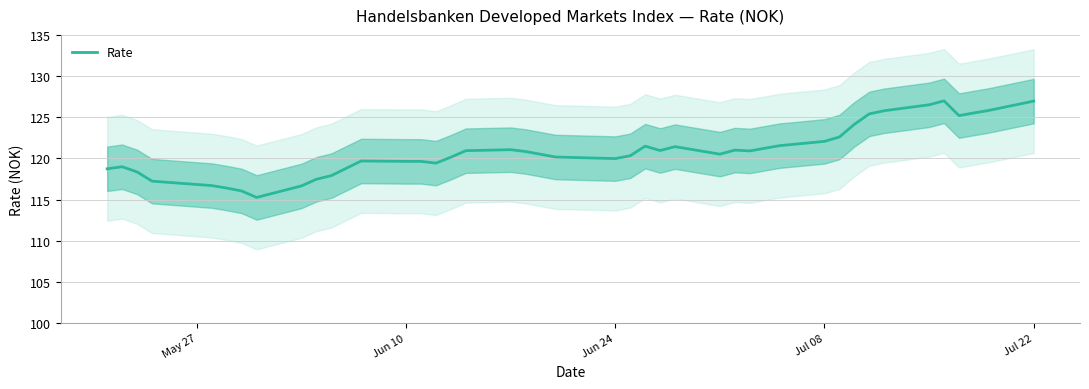

What is the minimum value for Rate?

115.3